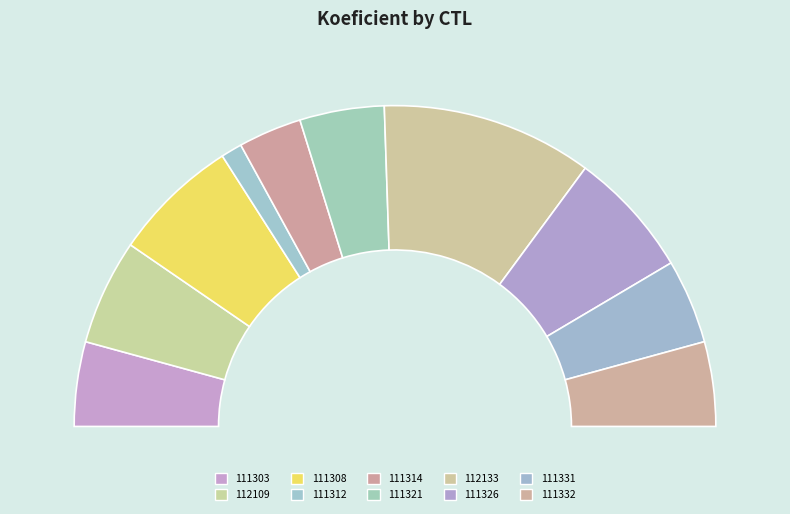

True or false: 111321 accounts for 16% of the total.

False